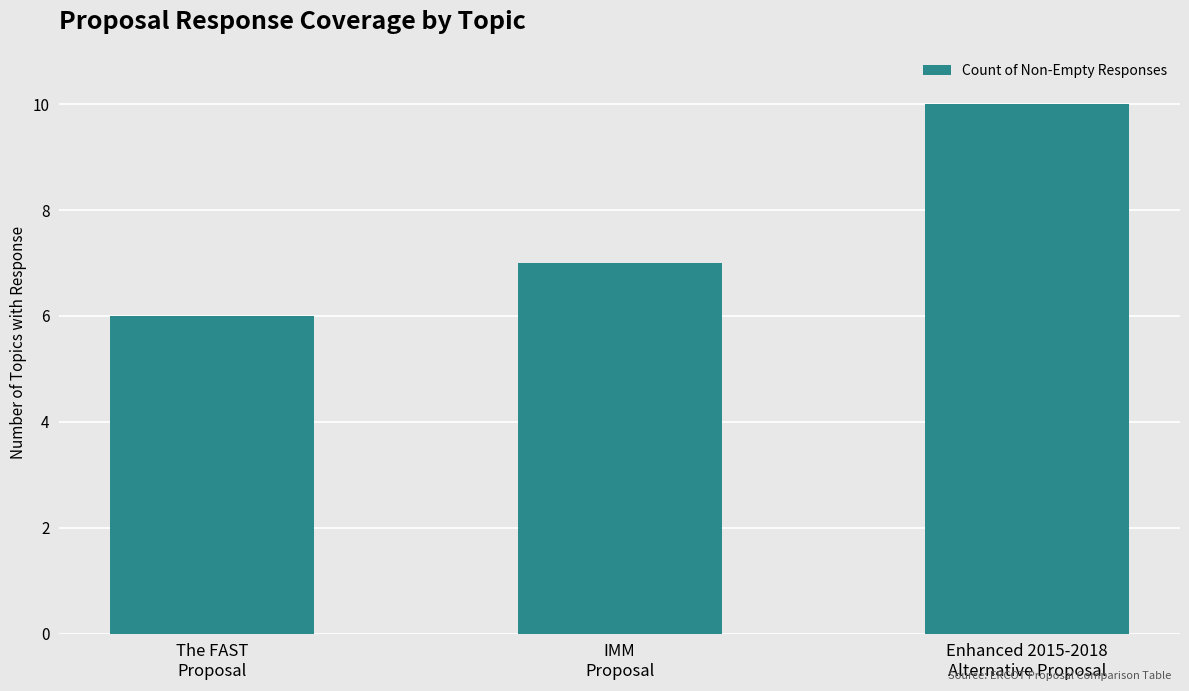

What is the change in value from IMM
Proposal to Enhanced 2015-2018
Alternative Proposal?

+3